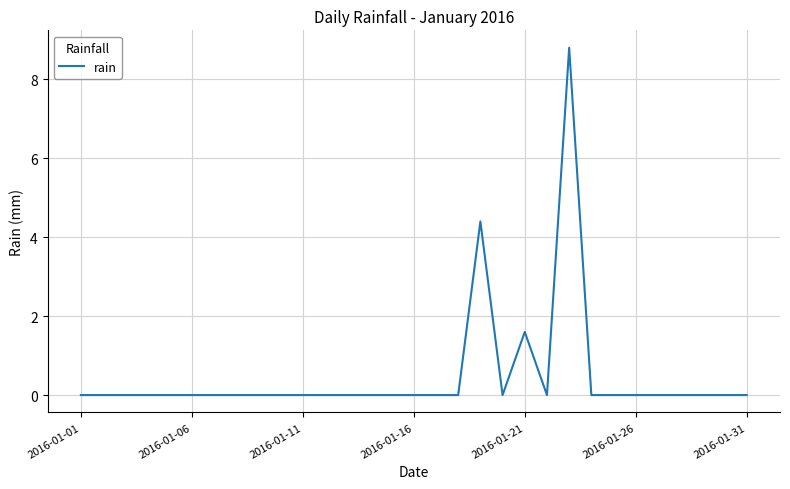

What is the maximum value shown in the chart?

8.8